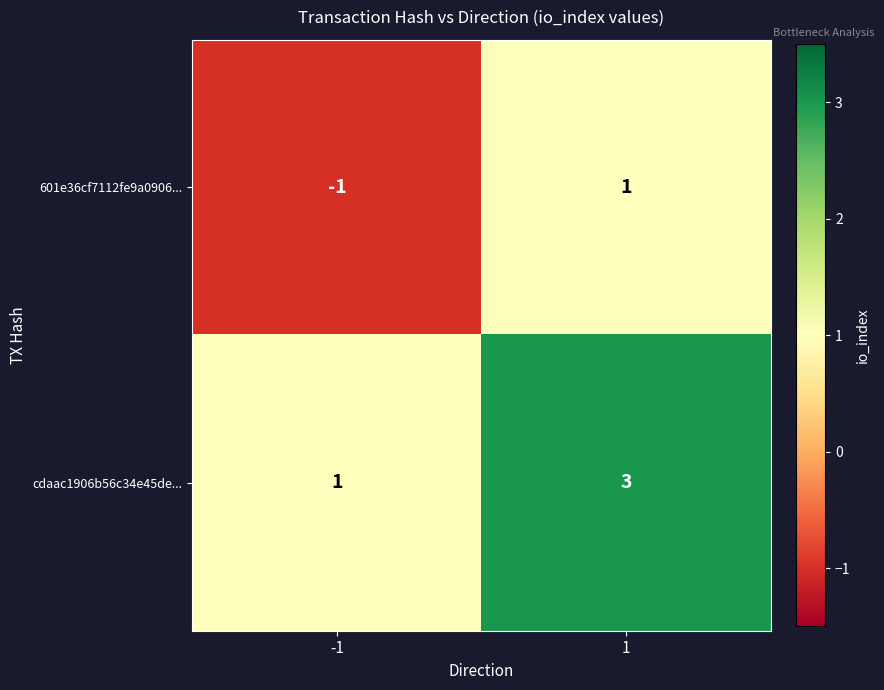

What is the sum of all cdaac1906b56c34e45de... values?

4